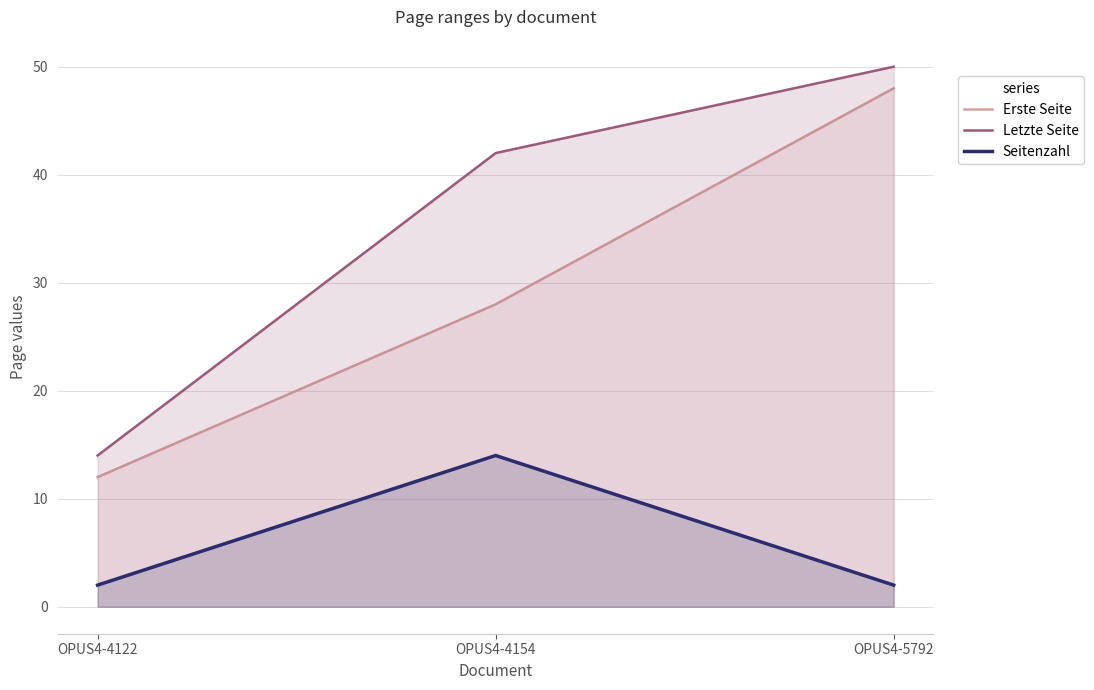

How many data points in Erste Seite are above 28?

1